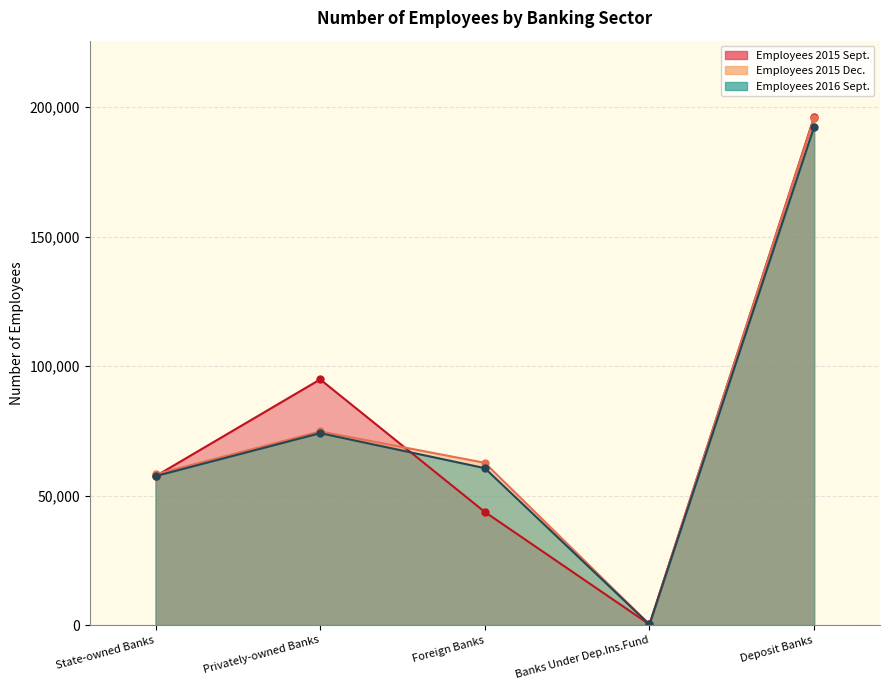

Which category has the lowest value in the Employees 2016 Sept. series?

Banks Under Dep.Ins.Fund